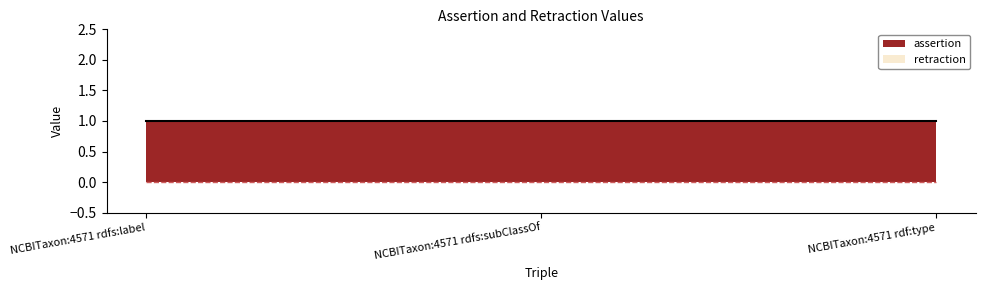

The retraction series shows 0 at NCBITaxon:4571 rdf:type. True or false?

True